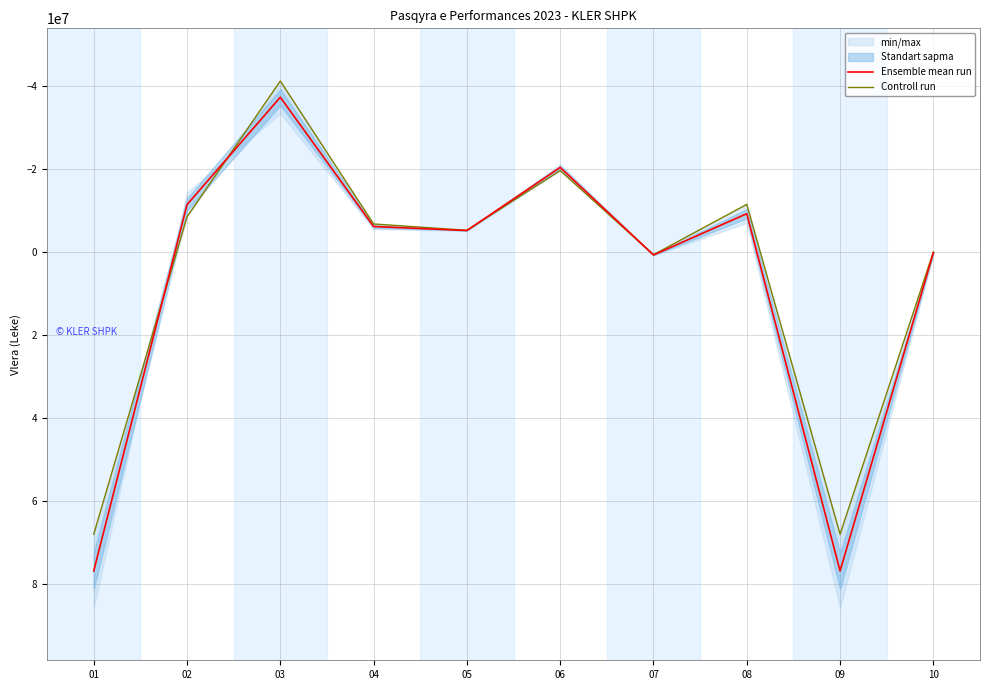

Reading right to left, extract all data points from this chart.

Ensemble mean run: 10=245533.0	09=76753976.5	08=-9176814.5	07=754957.5	06=-20308026.0	05=-5134544.0	04=-6095192.5	03=-37190464.5	02=-11353878.0	01=76753976.5
Controll run: 10=0.0	09=67928273.0	08=-11423003.0	07=689611.0	06=-19543517.0	05=-5185354.0	04=-6707041.0	03=-41098972.0	02=-8410998.0	01=67928273.0